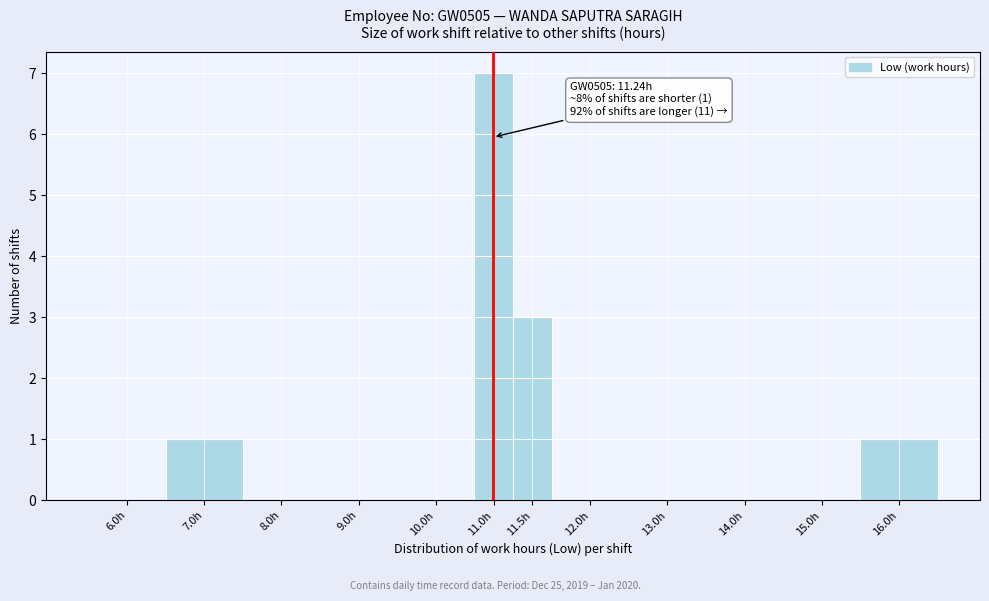

Reading left to right, transcribe all the data shown in this chart.

6.0h=0	7.0h=1	8.0h=0	9.0h=0	10.0h=0	11.0h=7	11.5h=3	12.0h=0	13.0h=0	14.0h=0	15.0h=0	16.0h=1